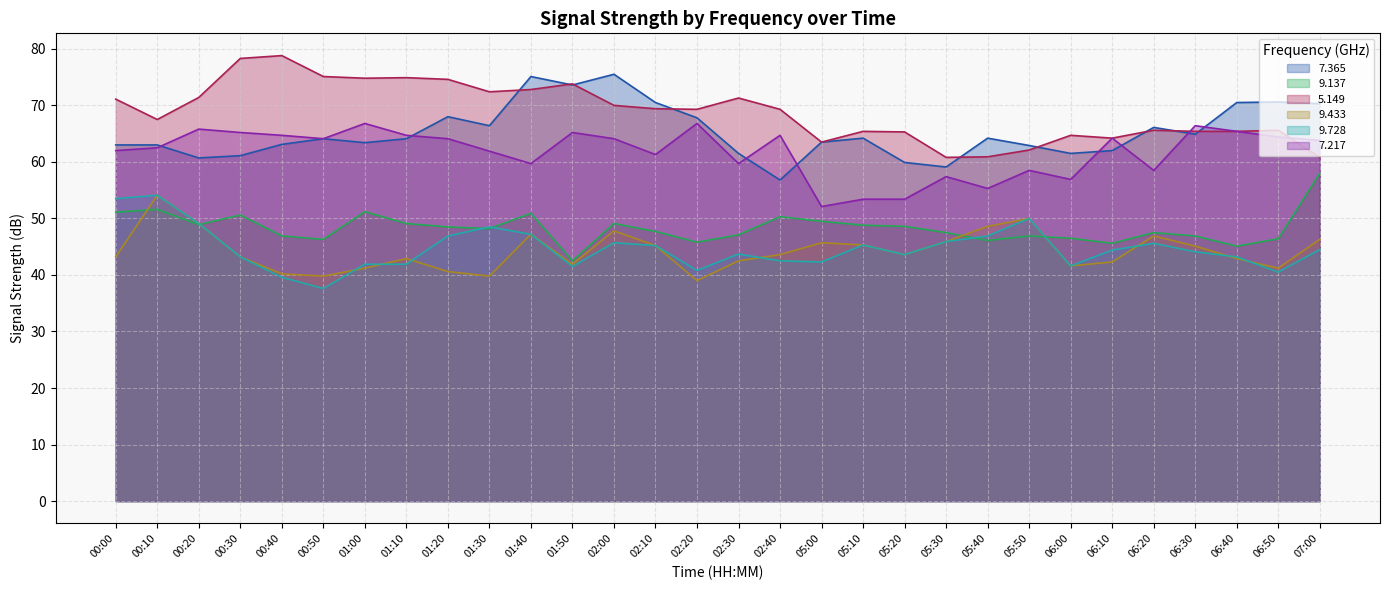

Where is the first local minimum for 7.217?

00:50